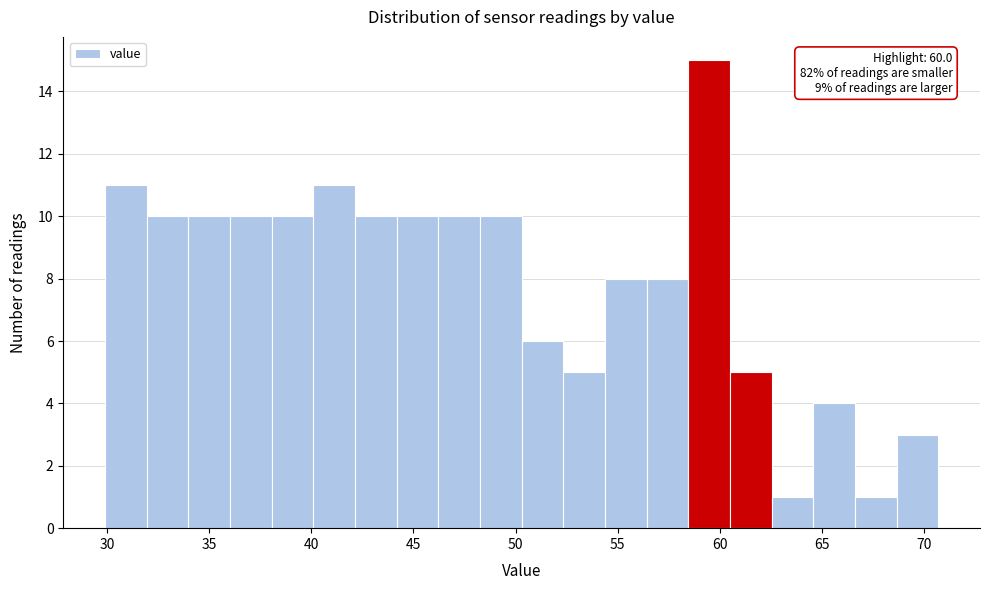

Over which range of the x-axis is the bar tallest?

58.5 to 60.5